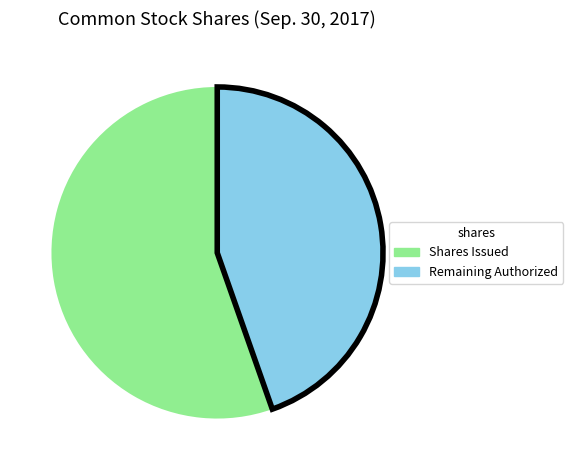

True or false: Remaining Authorized accounts for 37% of the total.

False